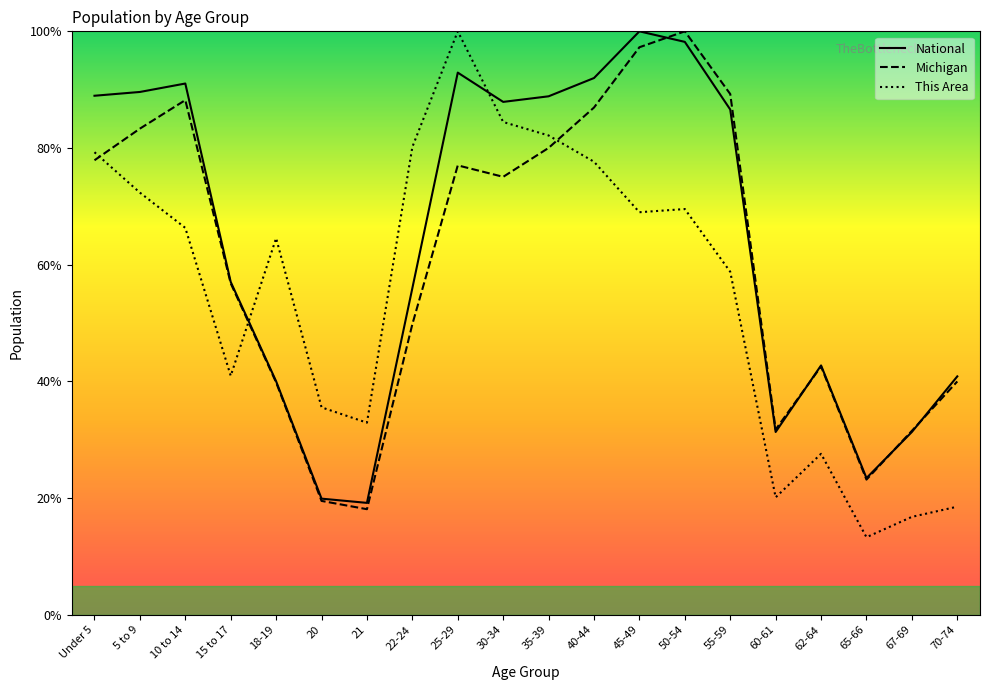

What is the highest value of the National series?

100.0